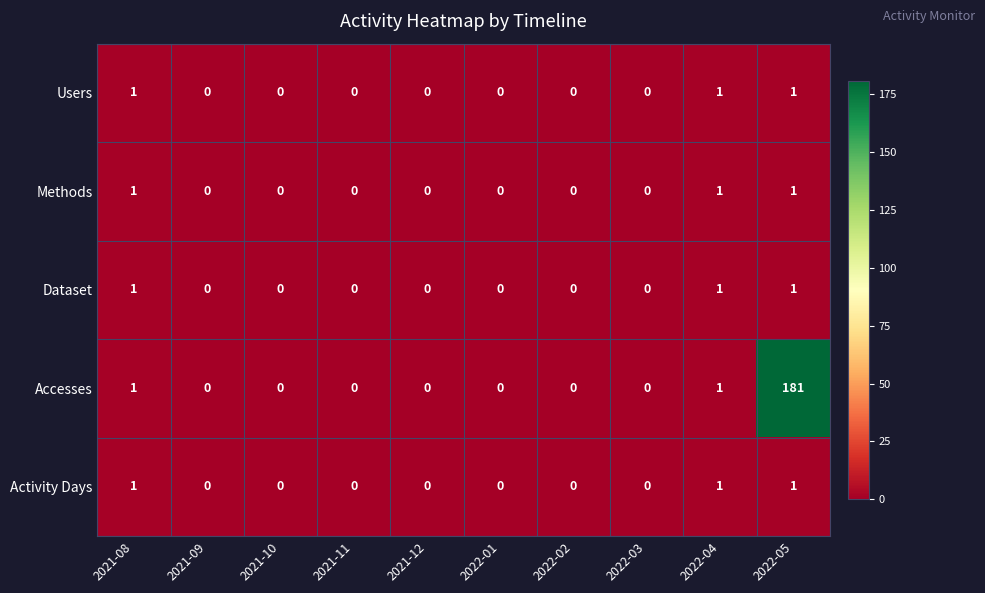

Which series has the widest spread of values?

Accesses